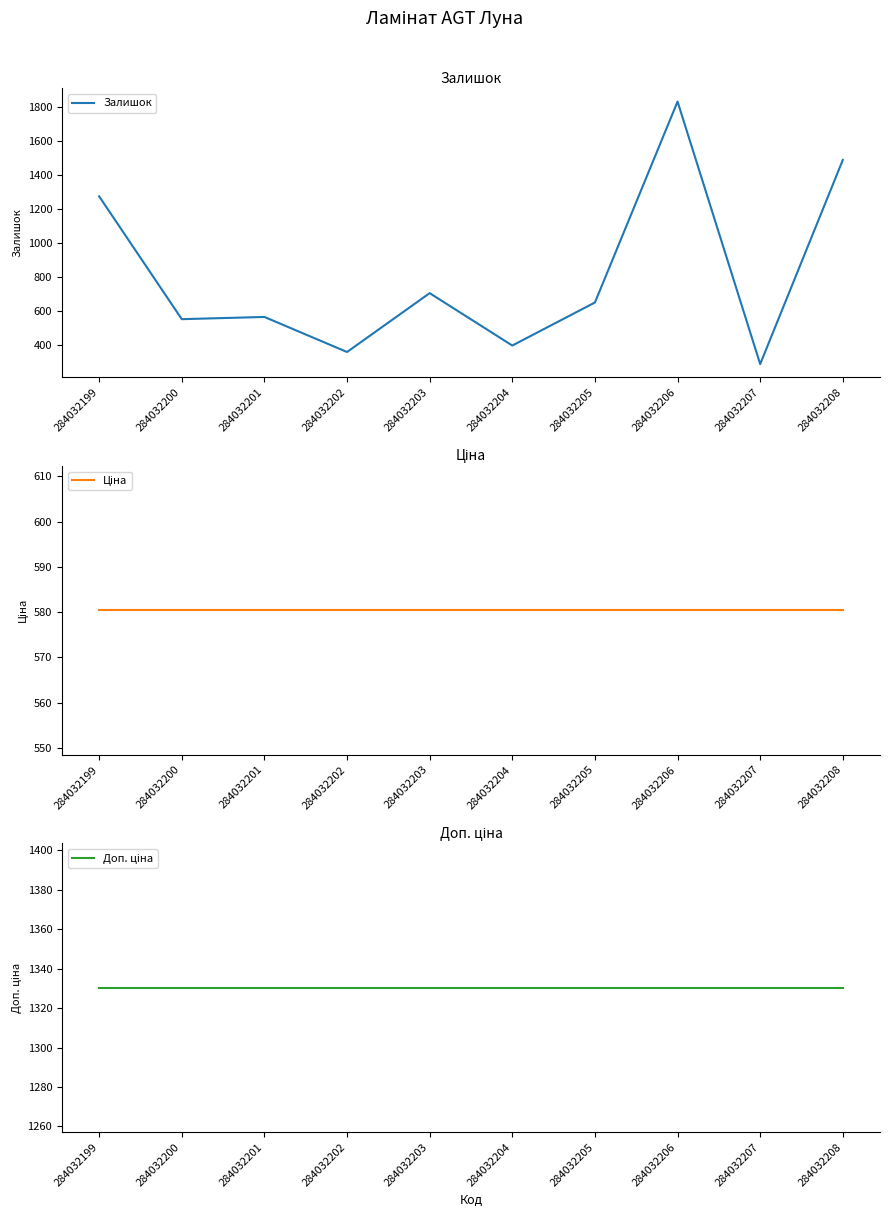

What is the minimum value shown in the chart?

287.0